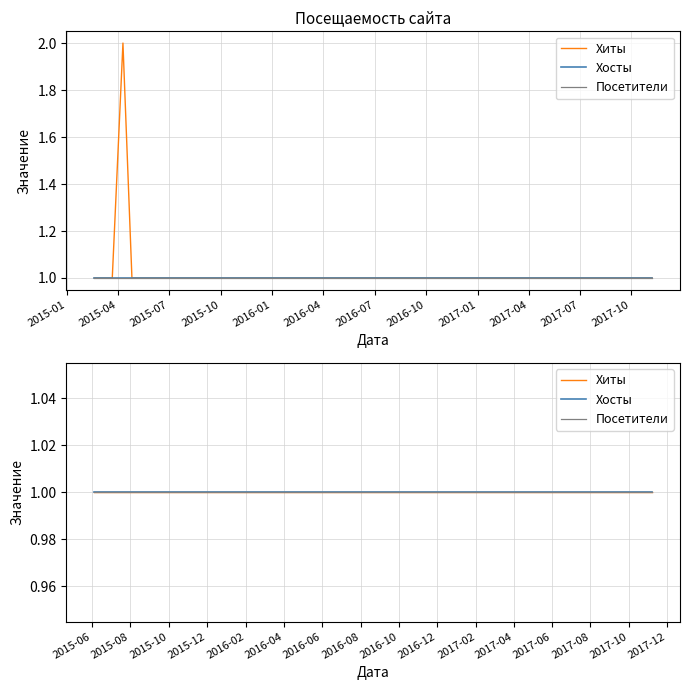

What is the average value of the Посетители series?

1